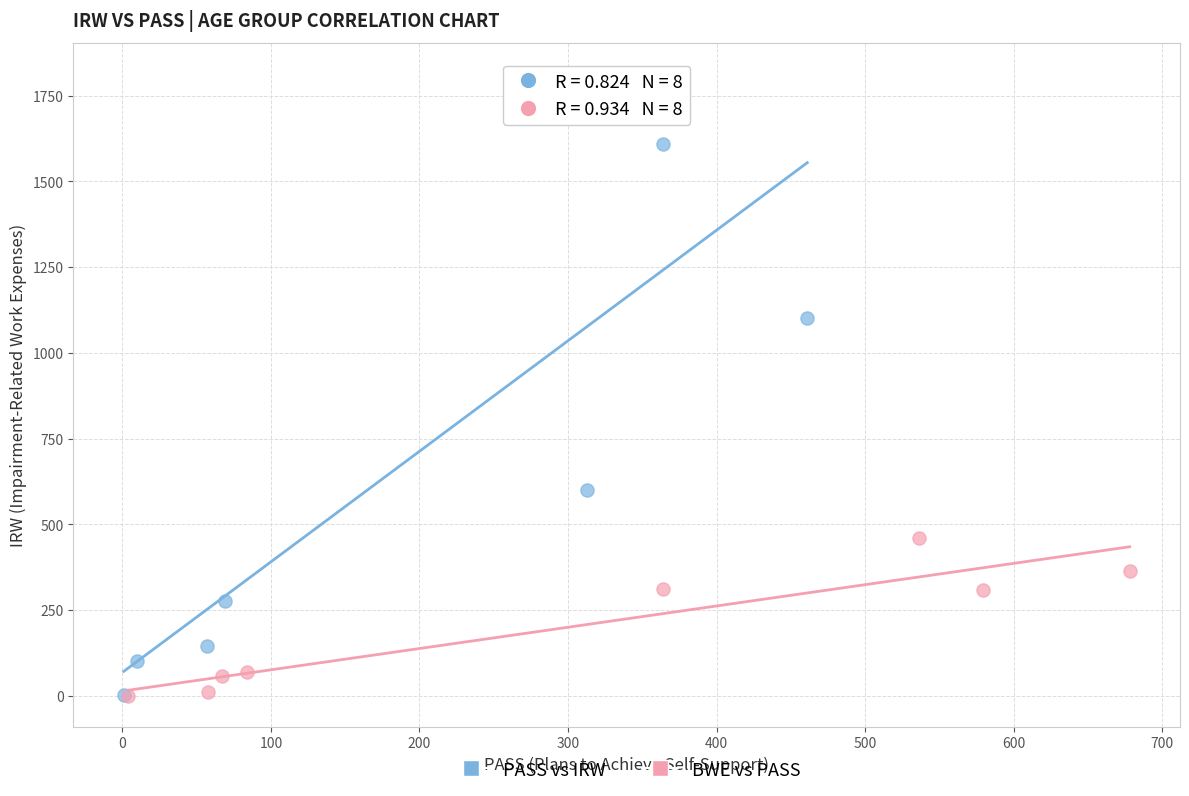

Which series reaches the maximum Y coordinate?

PASS vs IRW